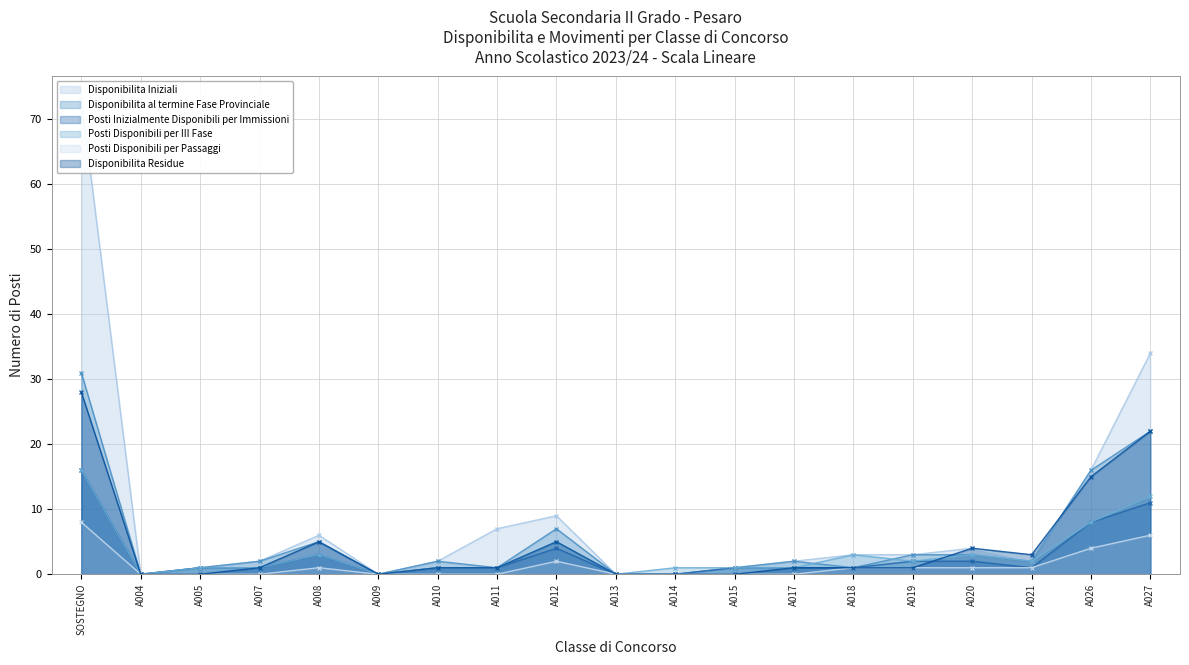

Rank the series at A018 from lowest to highest value.

Disponibilita al termine Fase Provinciale, Posti Inizialmente Disponibili per Immissioni, Posti Disponibili per Passaggi, Disponibilita Residue, Disponibilita Iniziali, Posti Disponibili per III Fase